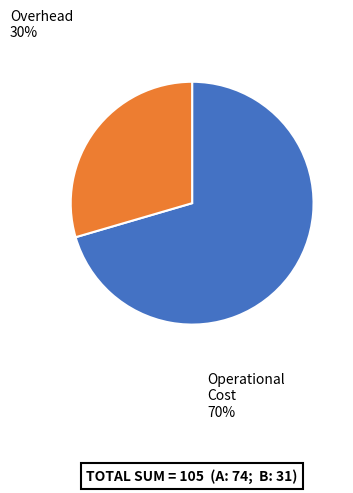

How many slices are in this pie chart?

2